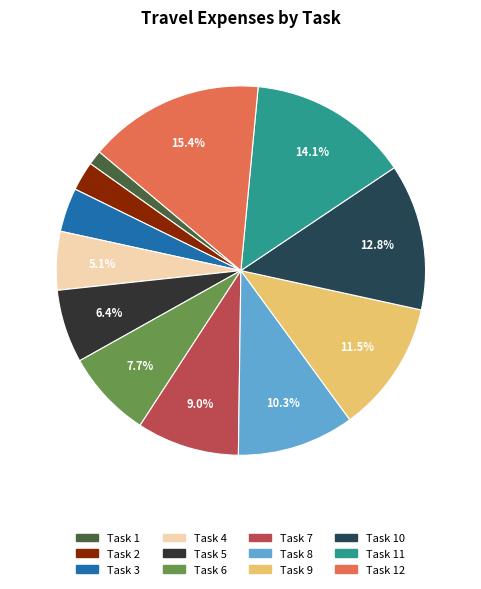

Count the number of slices in the pie.

12